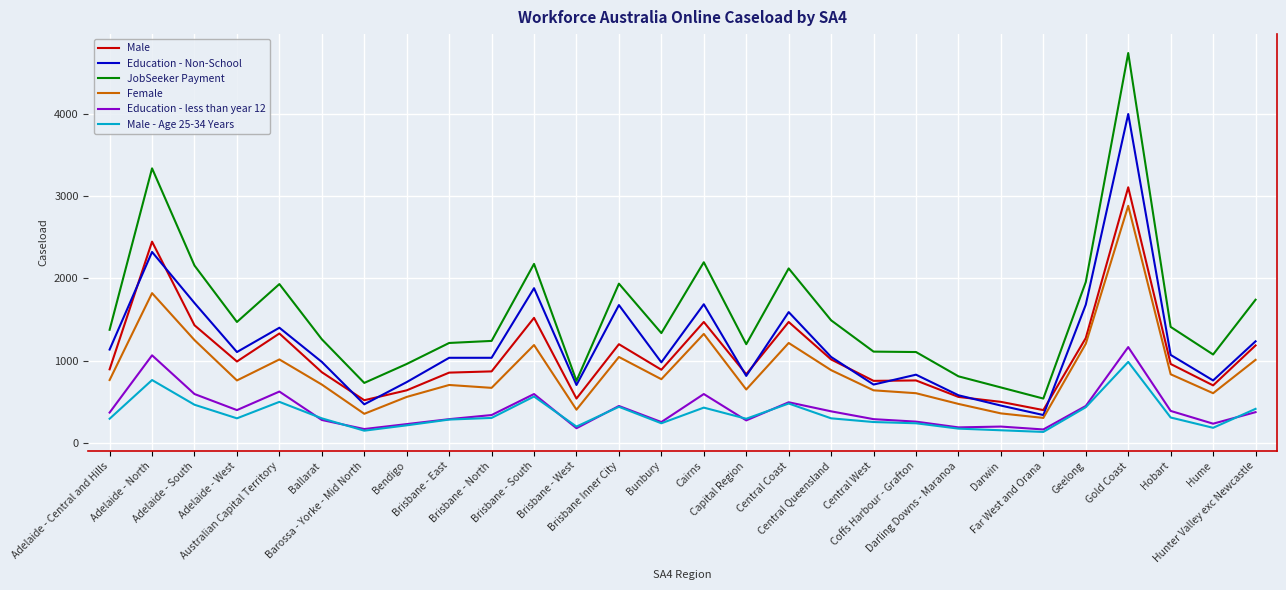

Which series has the largest range (max minus min)?

JobSeeker Payment